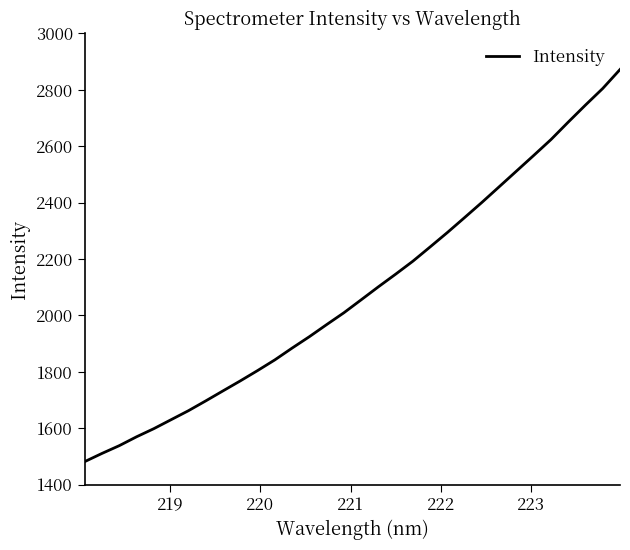

How many values are below 2055?

16